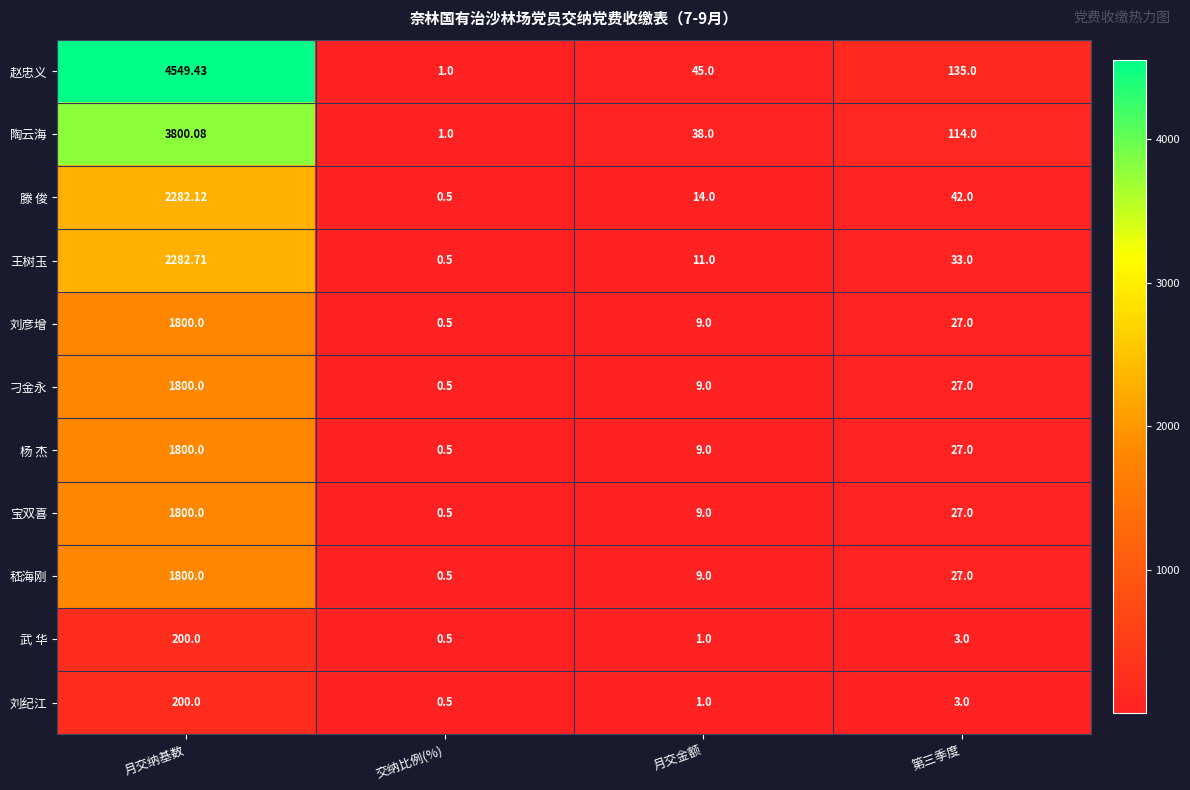

What is the greatest value displayed?

4549.4